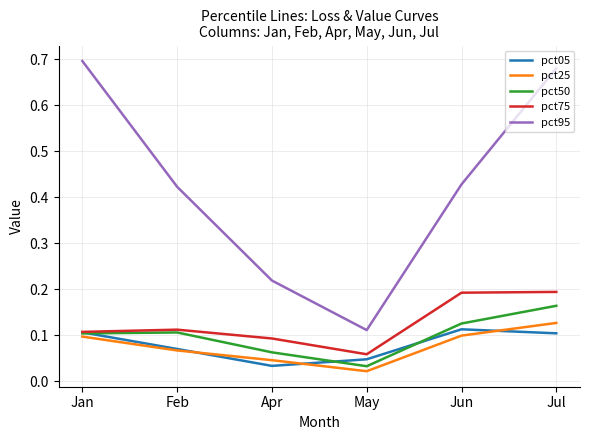

True or false: pct50 has a value of 0.2 at Jan.

False